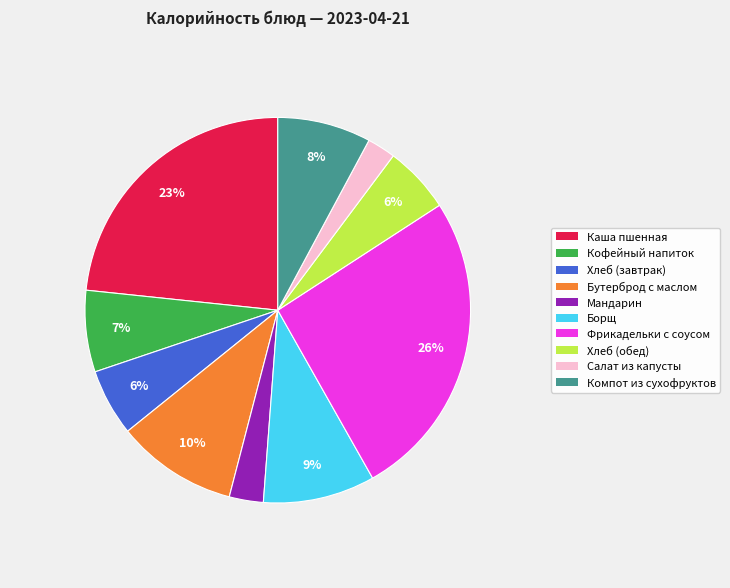

Do Борщ and Фрикадельки с соусом together represent more than half of the pie?

No